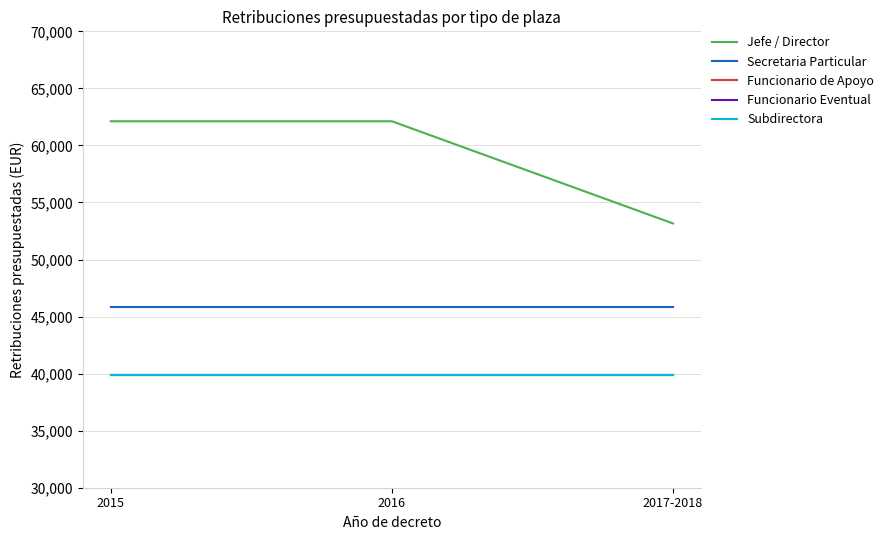

Which has a higher value, 2015 or 2016?

2015